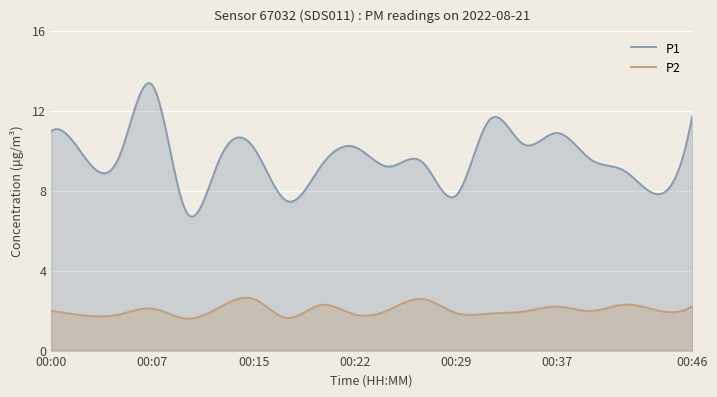

Which series has the largest total across all categories?

P1